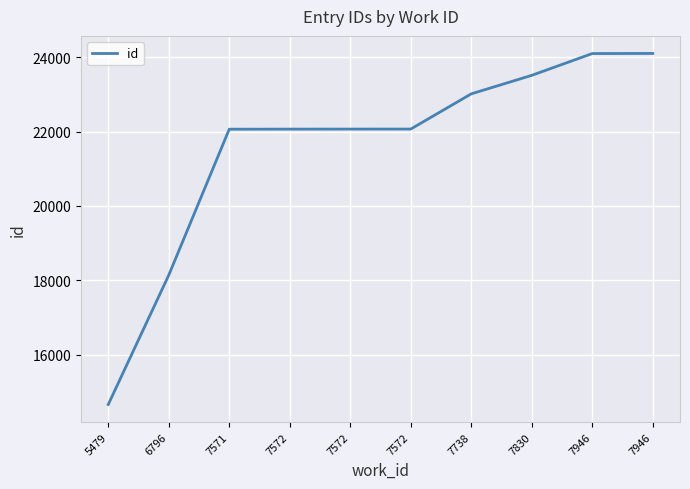

Between 7738 and 7572, which is larger?

7738